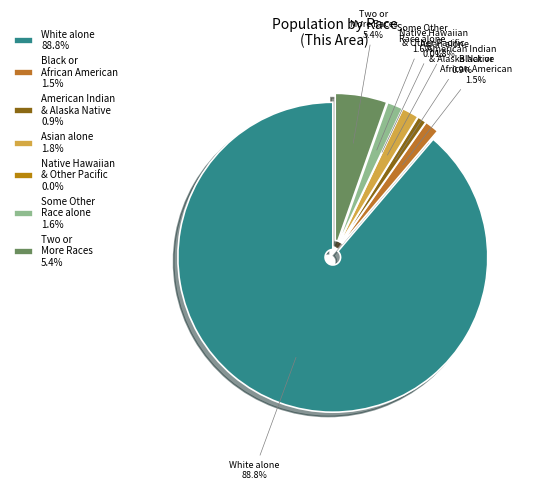

To the nearest percent, what is the average slice percentage?

14%